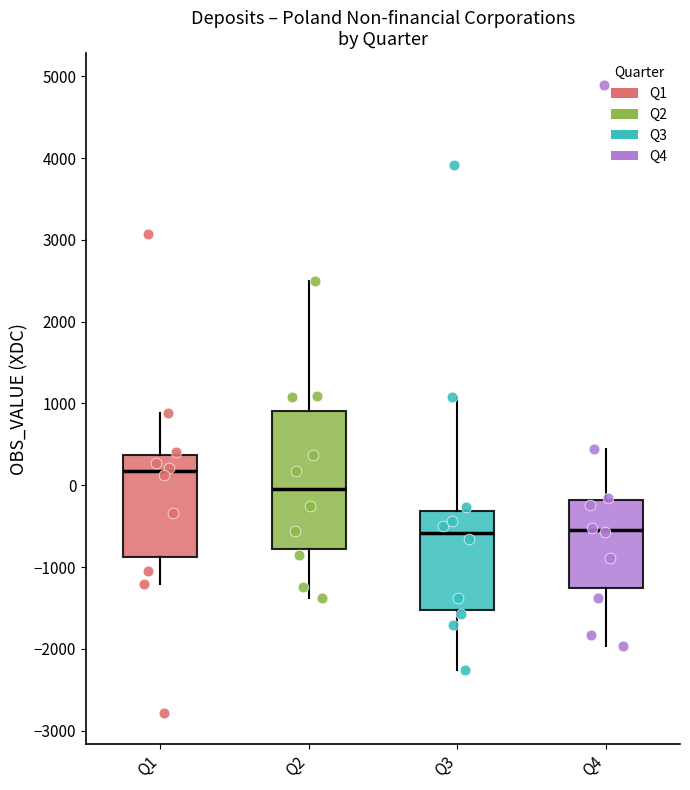

Reading left to right, read every box against the y-axis: the position of its median line, the range the box covers, and the ends of its whiskers. The values are not printed on the chart, so give them approximately, as read against the axis.

Q1: median 200, box -900 to 400, whiskers -1200 to 900
Q2: median 0, box -800 to 900, whiskers -1400 to 2500
Q3: median -600, box -1500 to -300, whiskers -2300 to 1100
Q4: median -600, box -1300 to -200, whiskers -2000 to 400